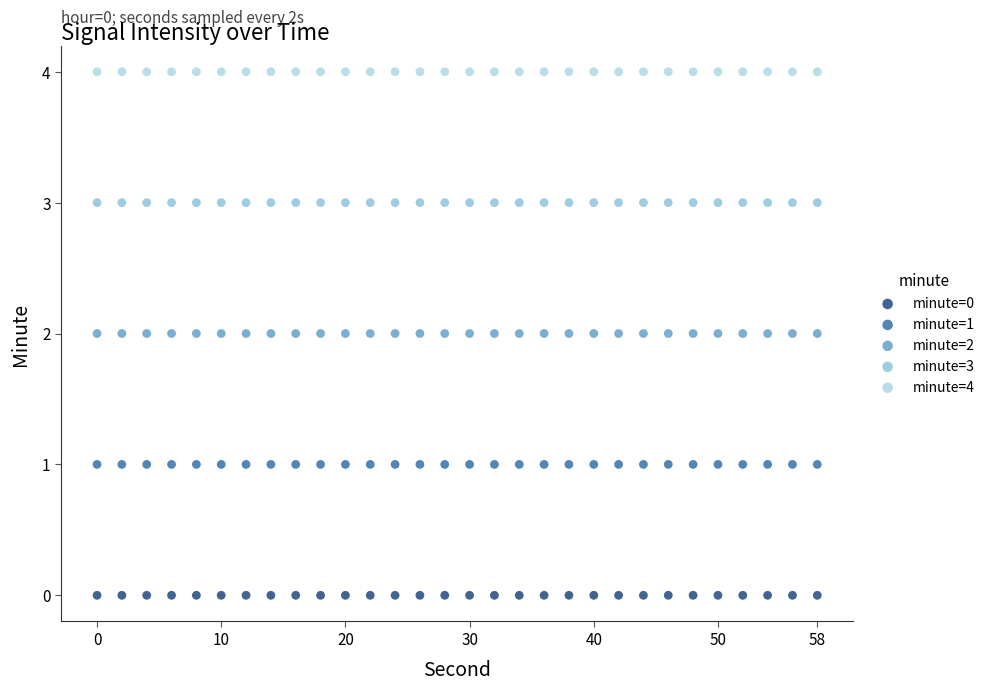

Which series contains the highest Y value?

minute=4